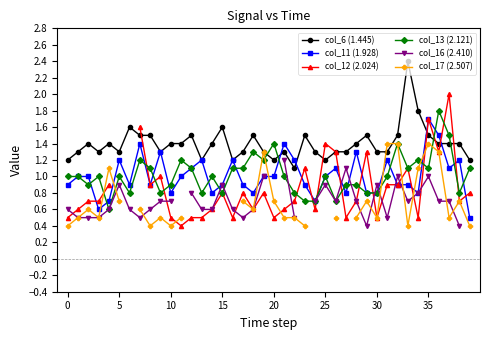

What is the lowest value of the col_16 (2.410) series?

0.4